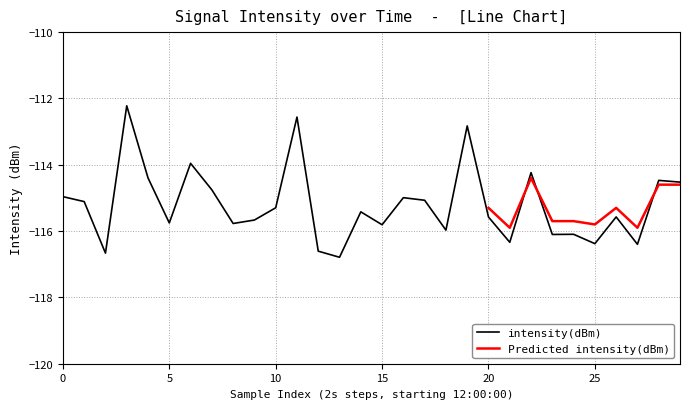

At 27, list the series in order from largest to smallest.

Predicted intensity(dBm), intensity(dBm)